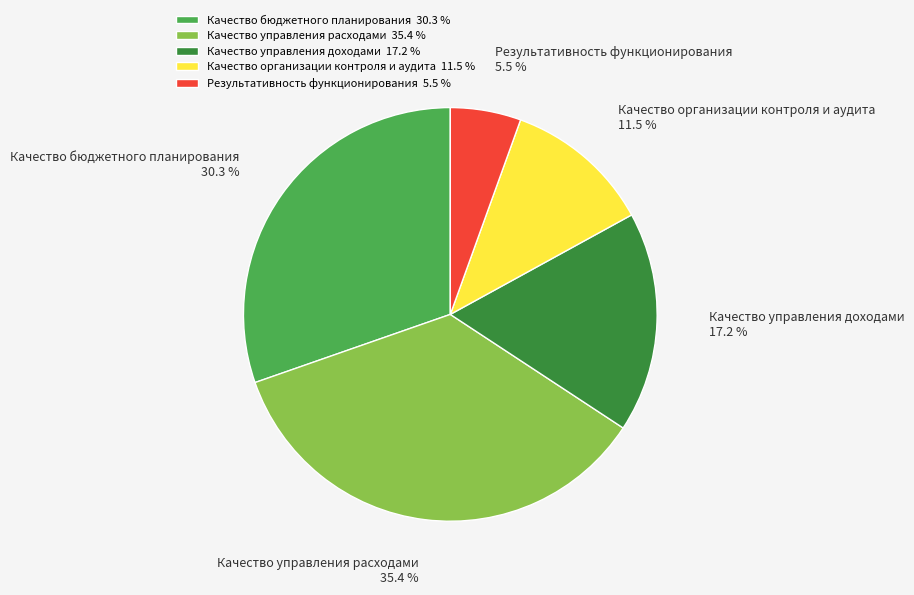

Is there any slice that represents more than half of the pie?

No